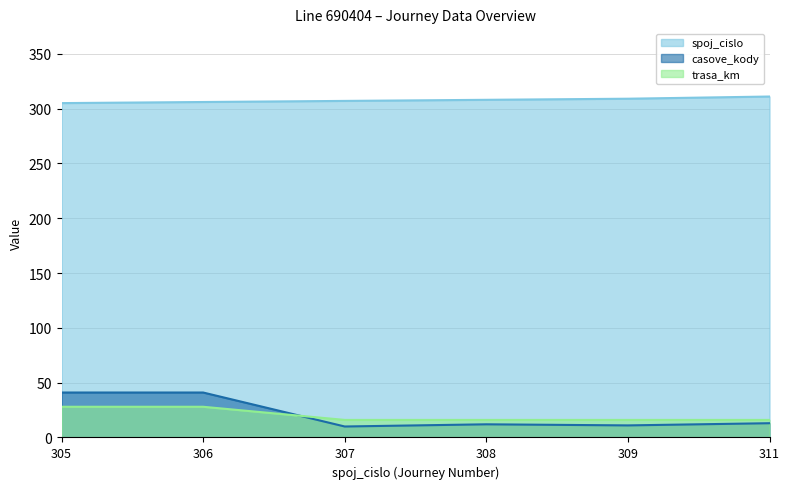

True or false: trasa_km and spoj_cislo intersect in this chart.

False